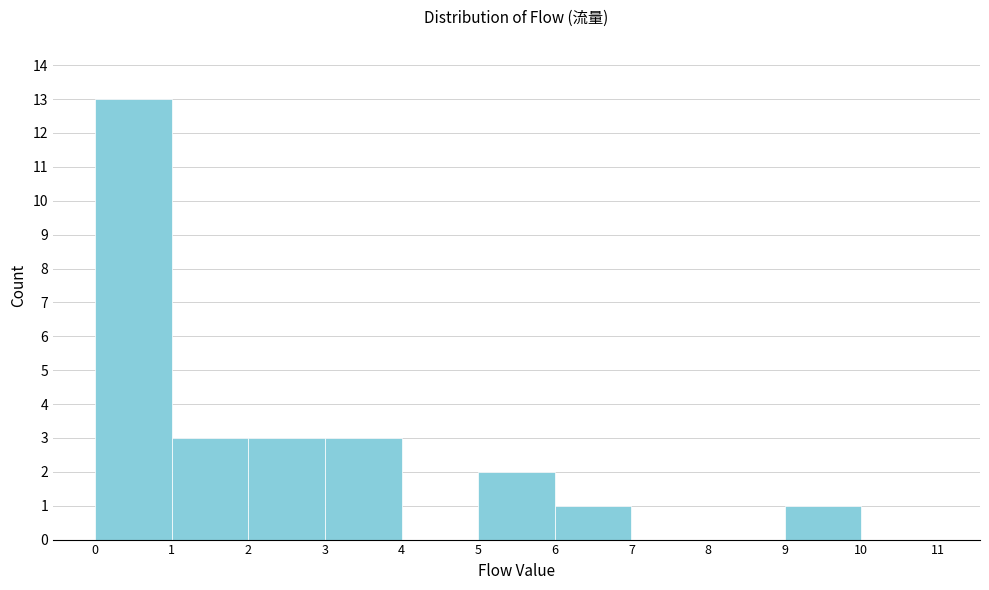

How tall is the bar that spans 6 to 7 on the x-axis? The values are not printed on the chart, so give them approximately, as read against the axis.

1